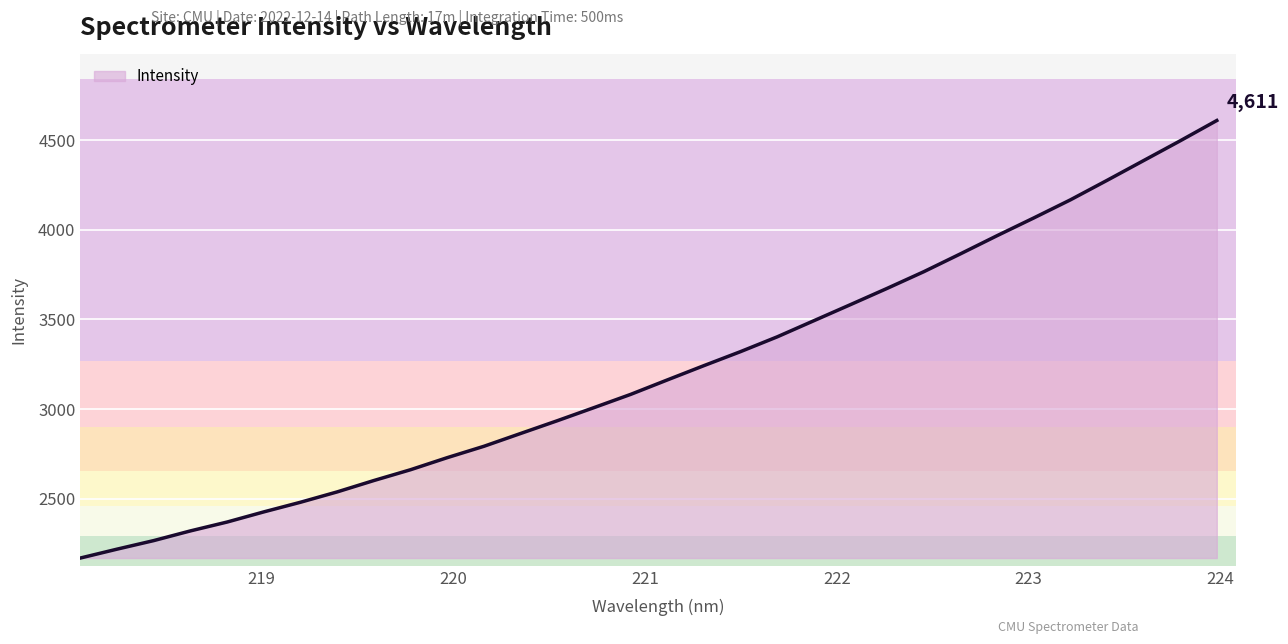

What is the greatest value displayed?

4611.0